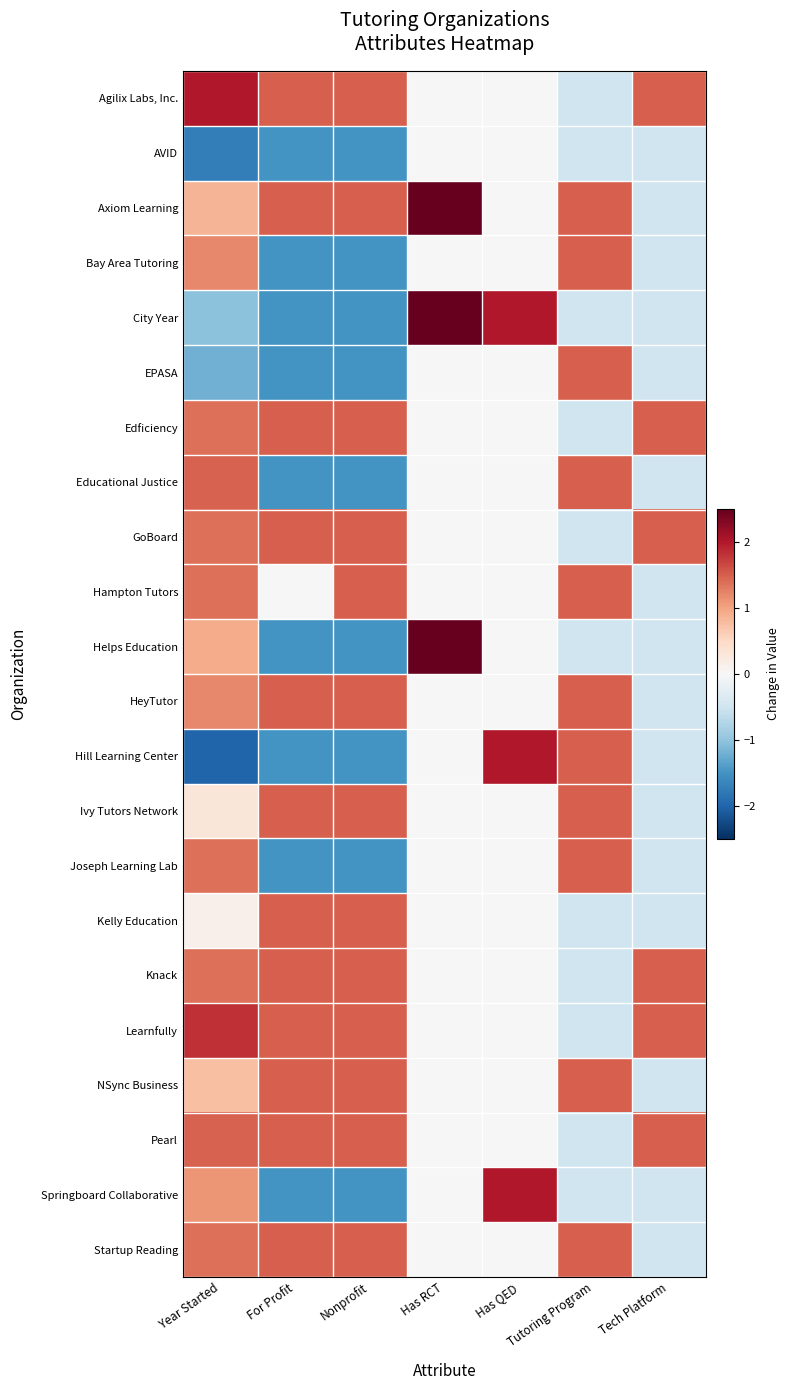

Which has a higher value, Year Started or Tutoring Program?

Year Started